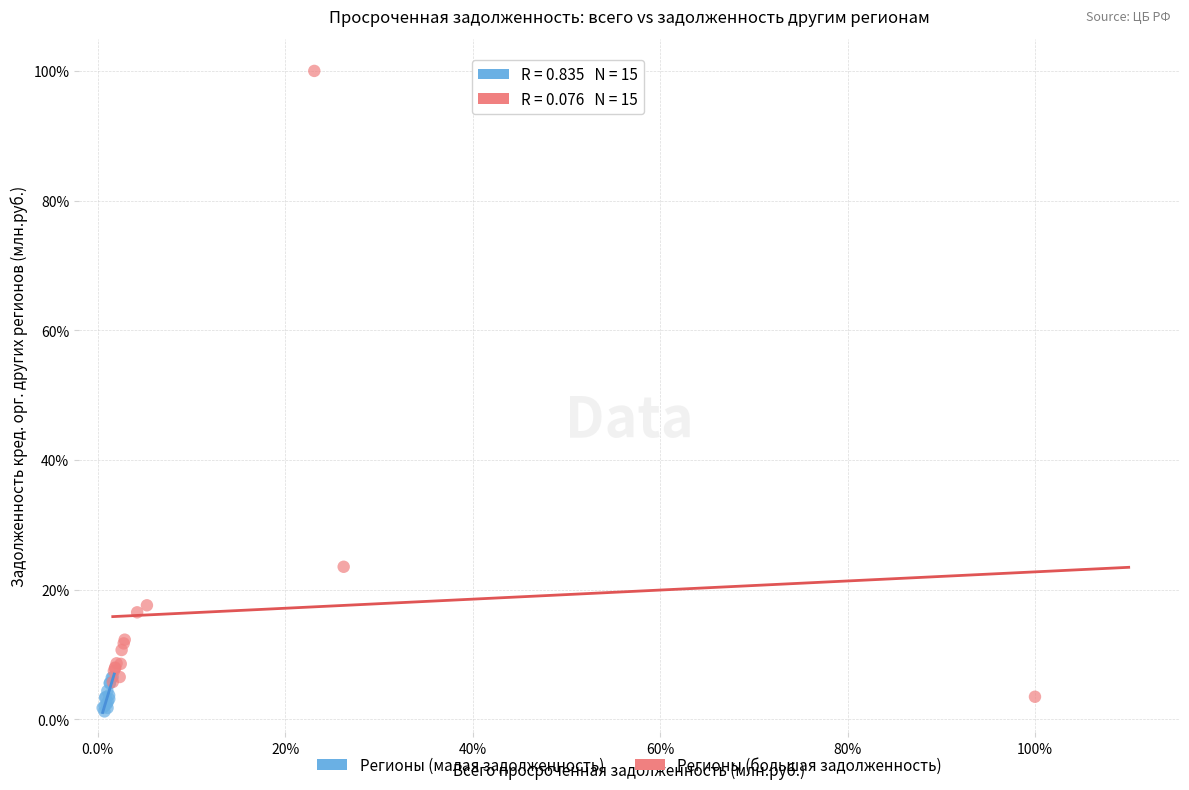

Which series has the widest spread of Y values?

Регионы (большая задолженность)